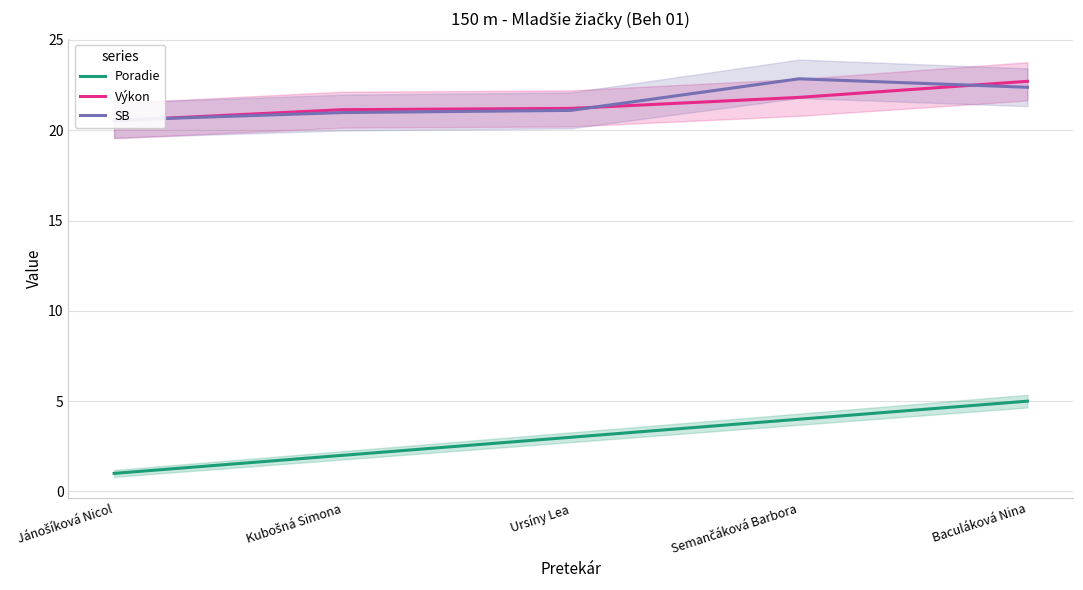

True or false: Poradie has a value of 4.0 at Semančáková Barbora.

True